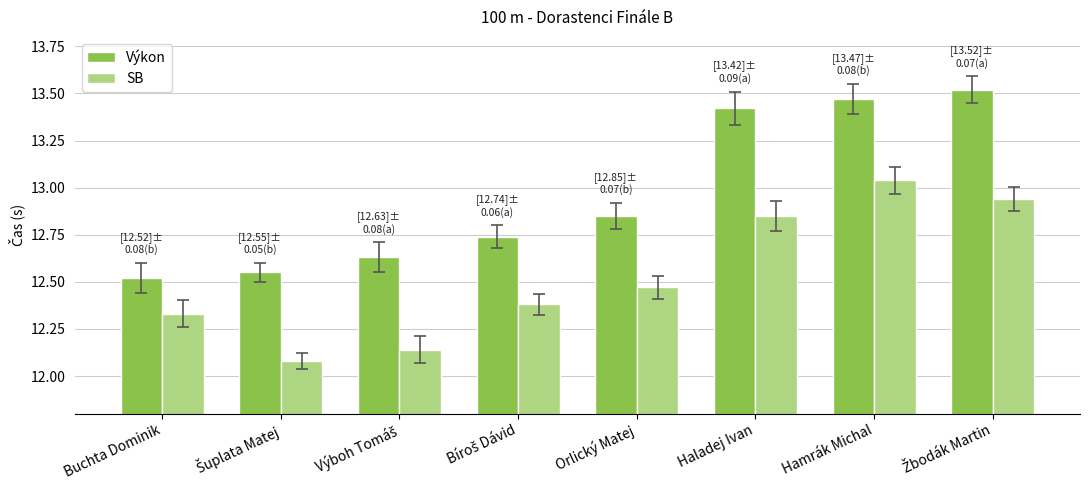

What is the sum of all Výkon values?

103.7